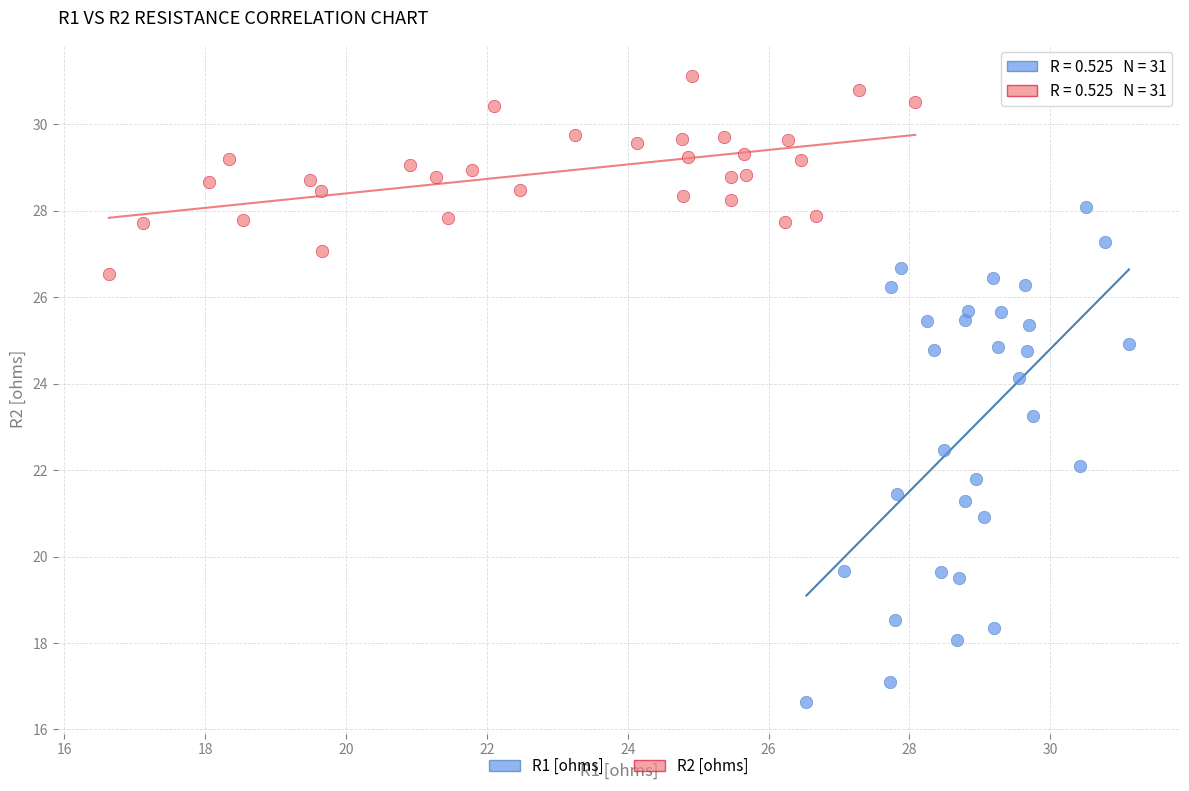

What are all the series names shown in the legend?

R1 [ohms], R2 [ohms]